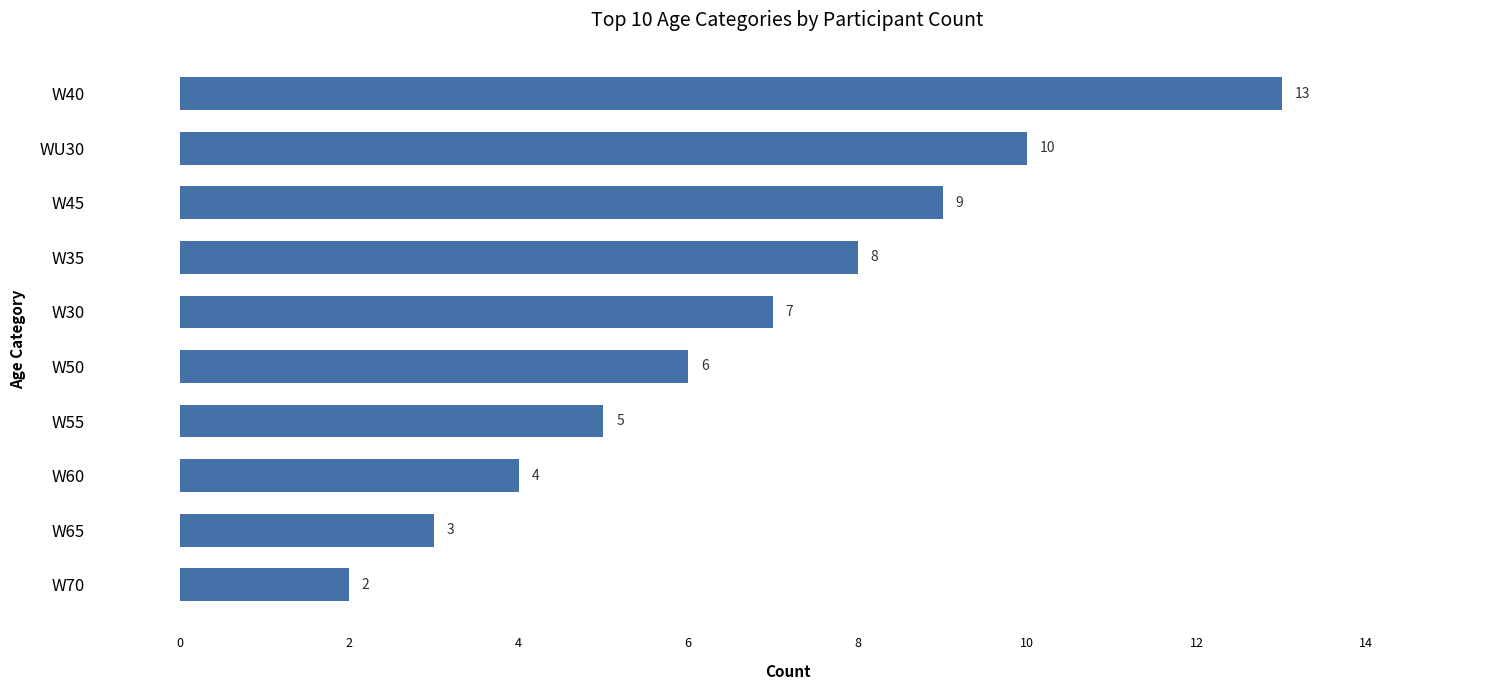

Is it true that the value at WU30 is 6?

False